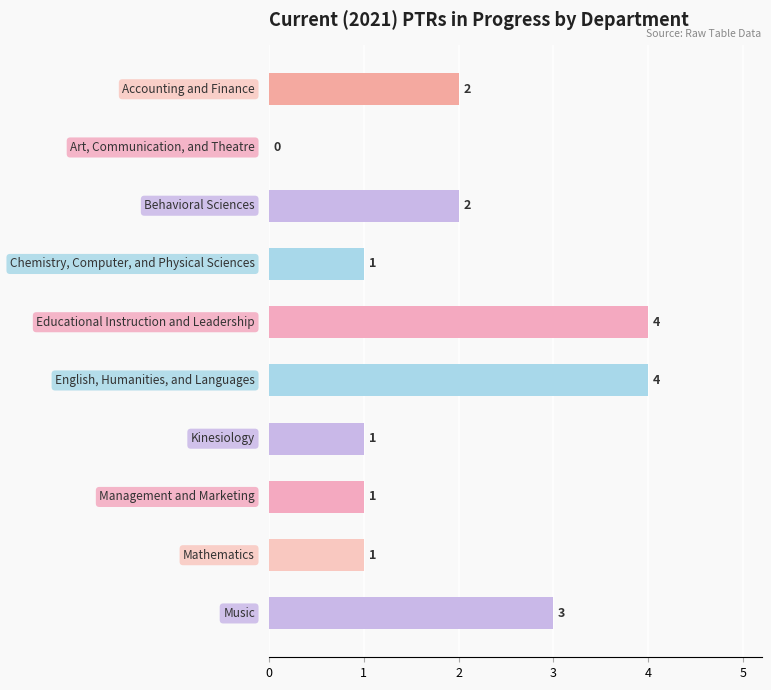

What is the sum of all values?

19